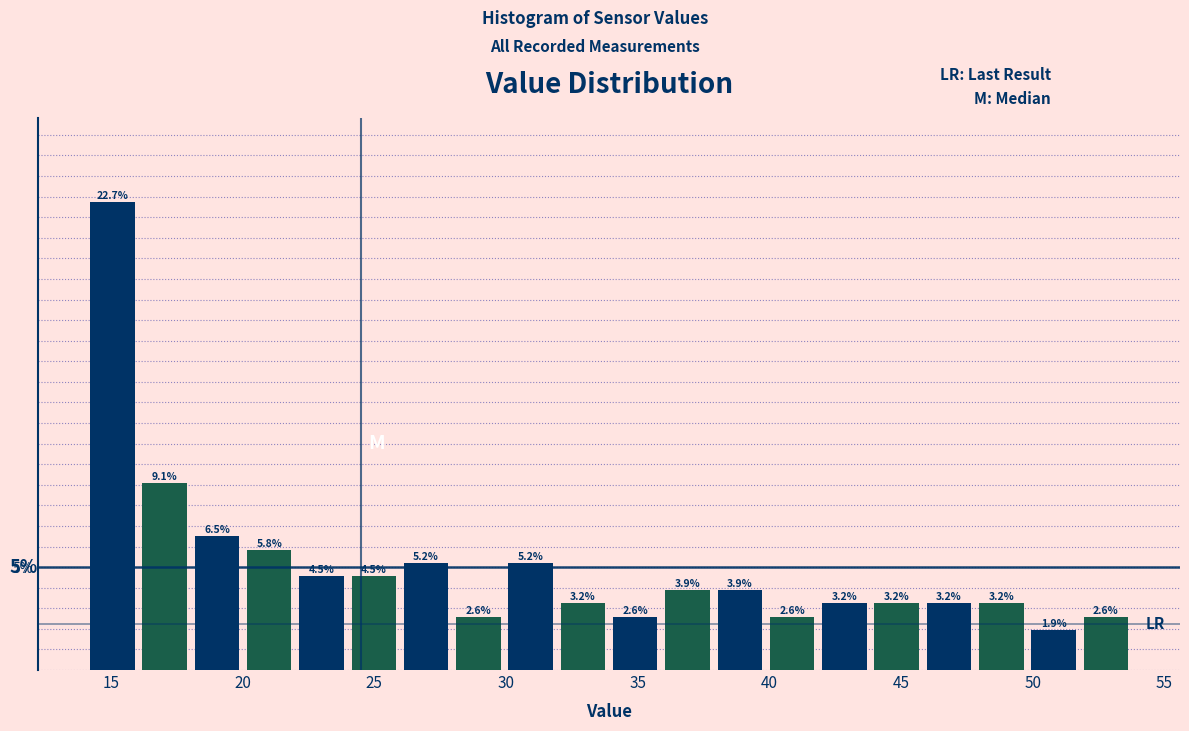

Around what value on the x-axis is the tallest bar? Give the approximate position of its centre, as read against the axis.

15.0